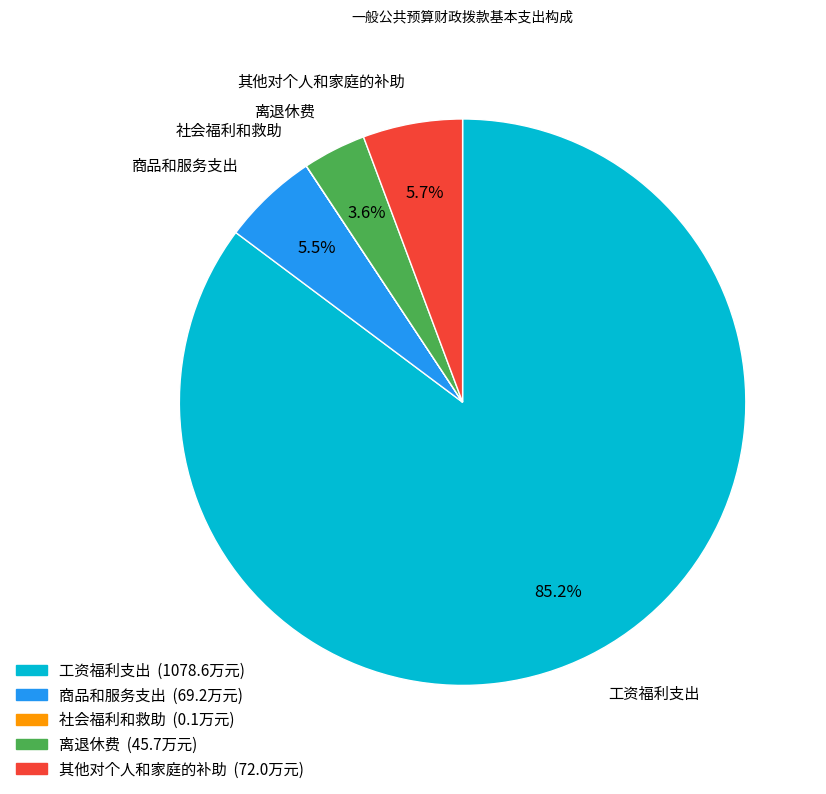

Is it true that 其他对个人和家庭的补助 is 6% of the pie?

True